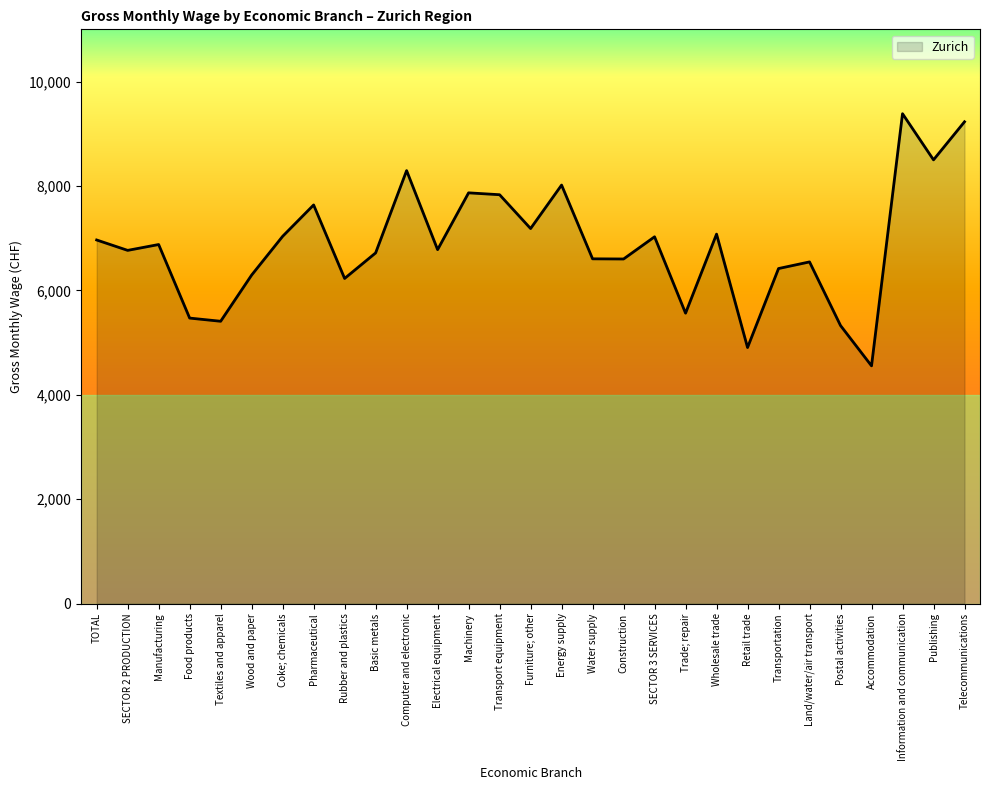

Where does the data first go above 6780?

TOTAL